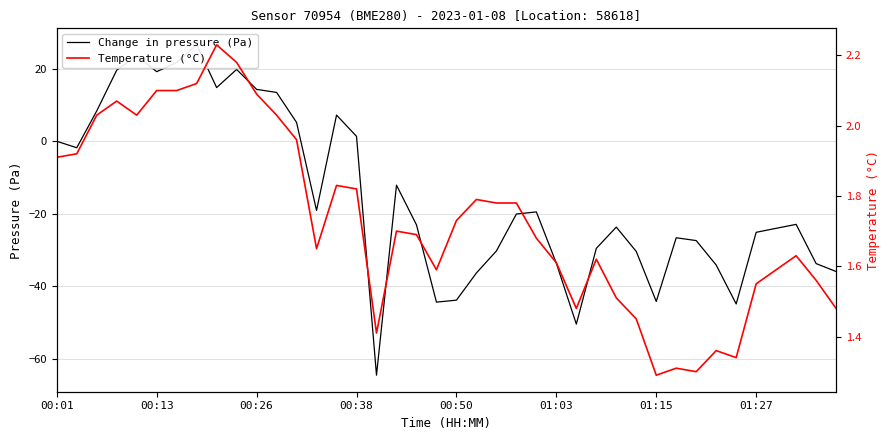

What is the spread (max minus min) of values at 18?

24.7